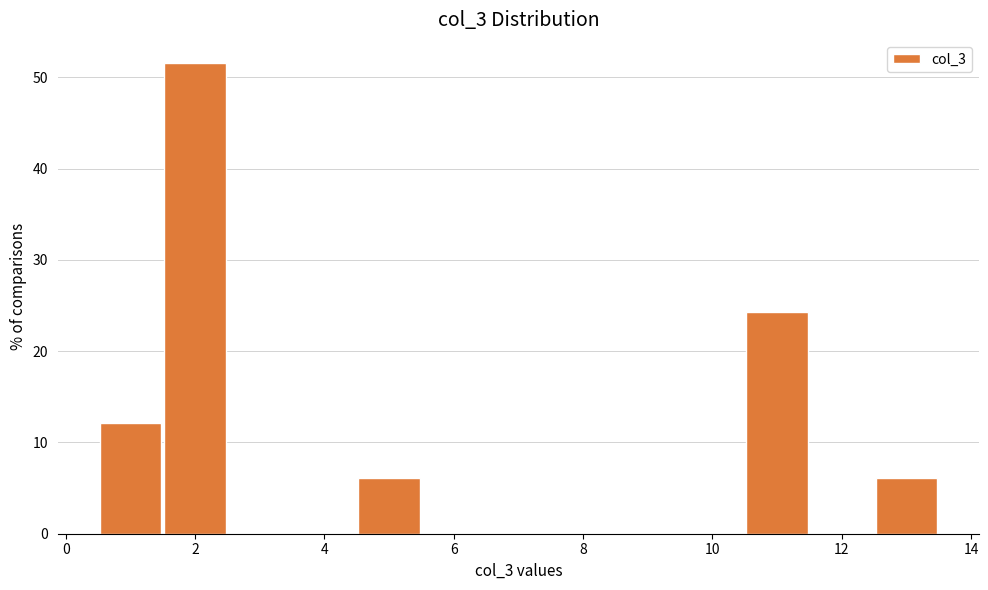

How tall is the bar that spans 1.5 to 2.5 on the x-axis? Neither the bar edges nor the heights are printed on the chart, so give them approximately, as read against the axes.

52